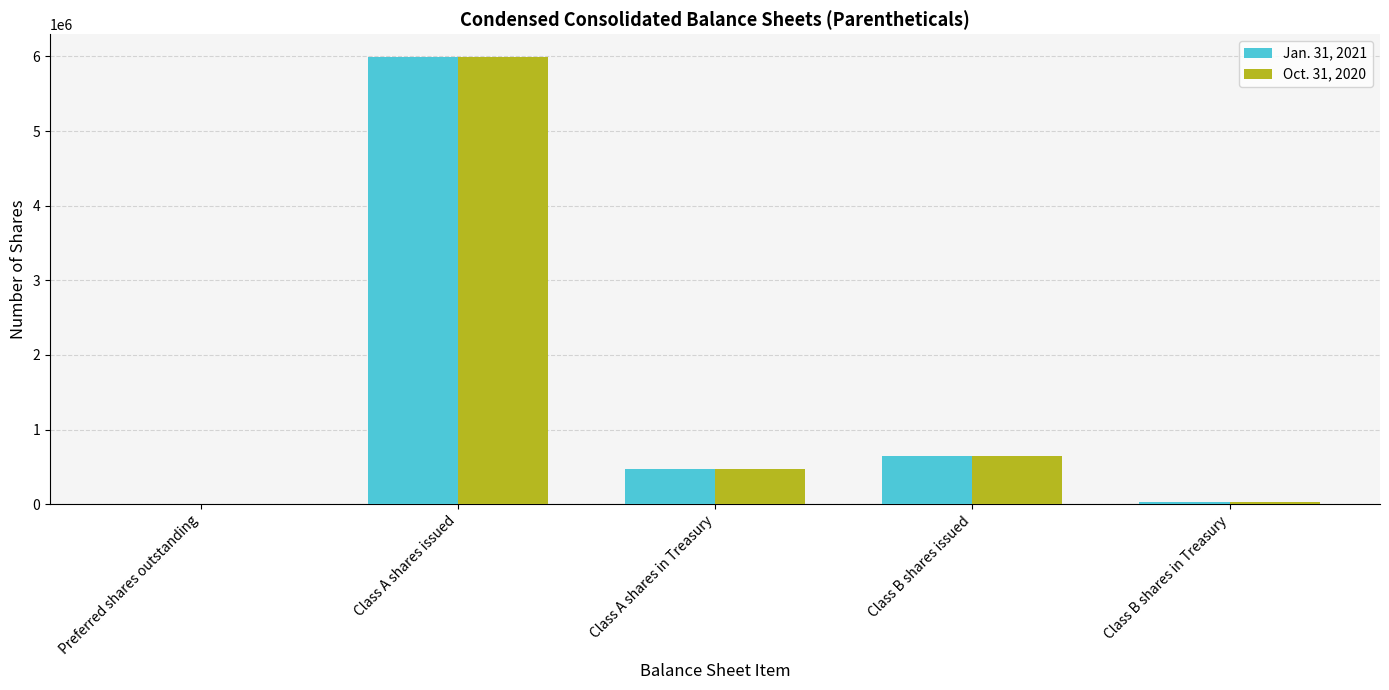

The value of Jan. 31, 2021 at Class A shares in Treasury is 470430. True or false?

True